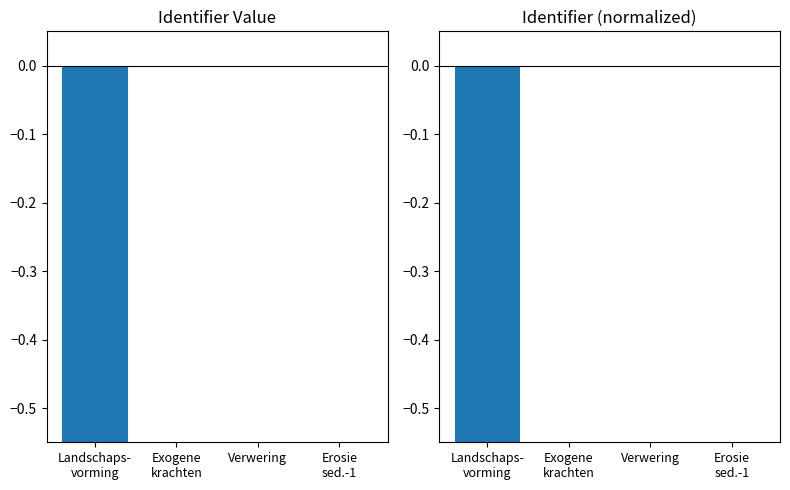

Reading left to right, list all the values displayed in this chart.

Landschaps-
vorming=-1.0	Exogene
krachten=-0.0	Verwering=-0.0	Erosie
sed.-1=0.0